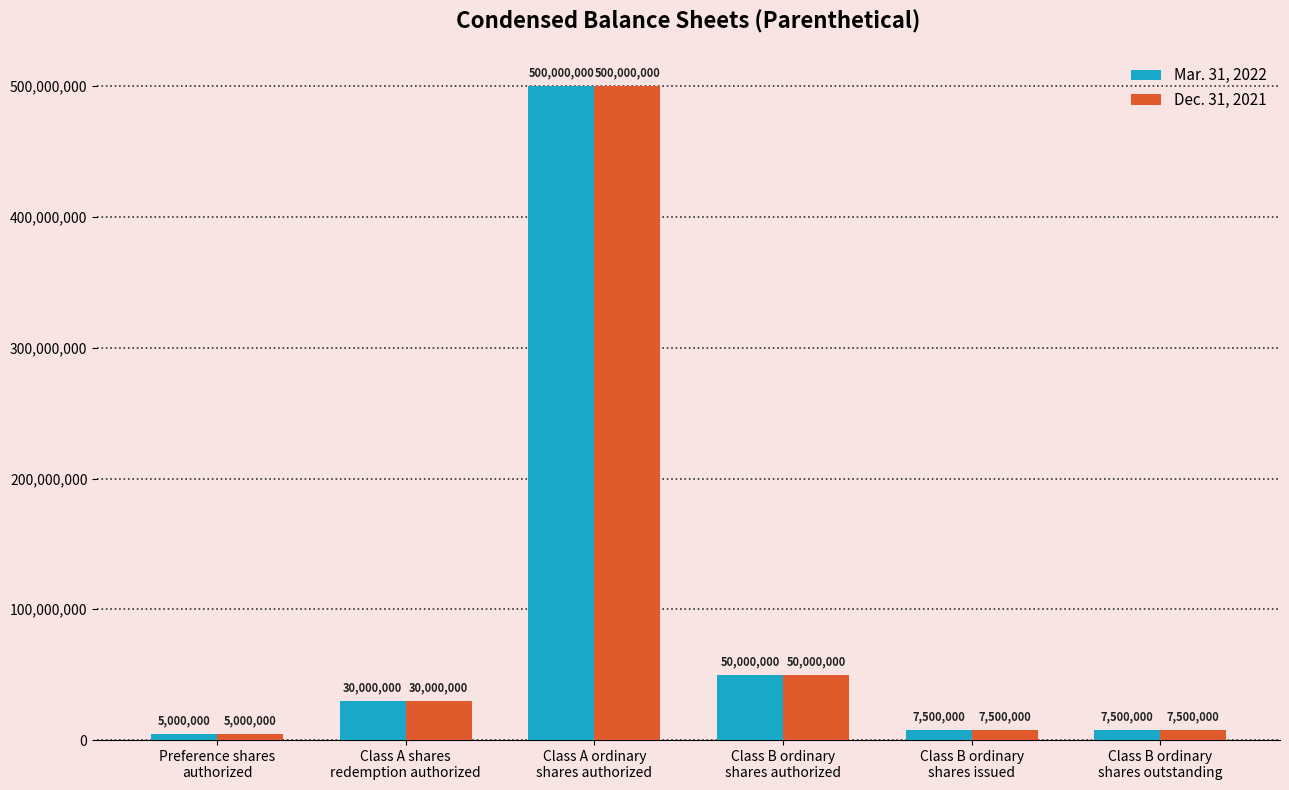

Reading left to right, list all the values displayed in this chart.

Mar. 31, 2022: 5000000	30000000	500000000	50000000	7500000	7500000
Dec. 31, 2021: 5000000	30000000	500000000	50000000	7500000	7500000